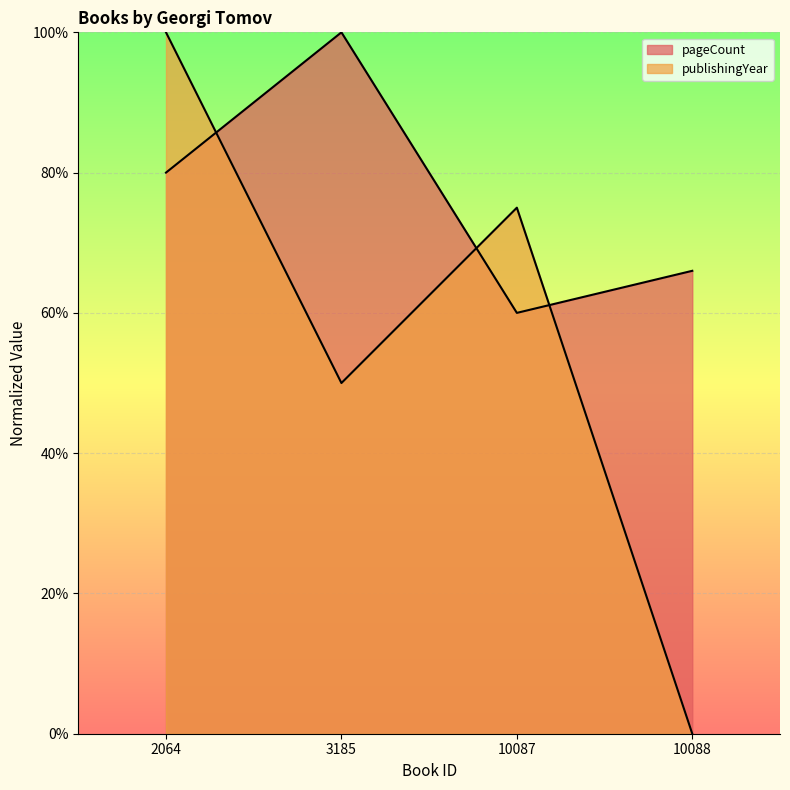

At which category is the sum across all series the highest?

2064